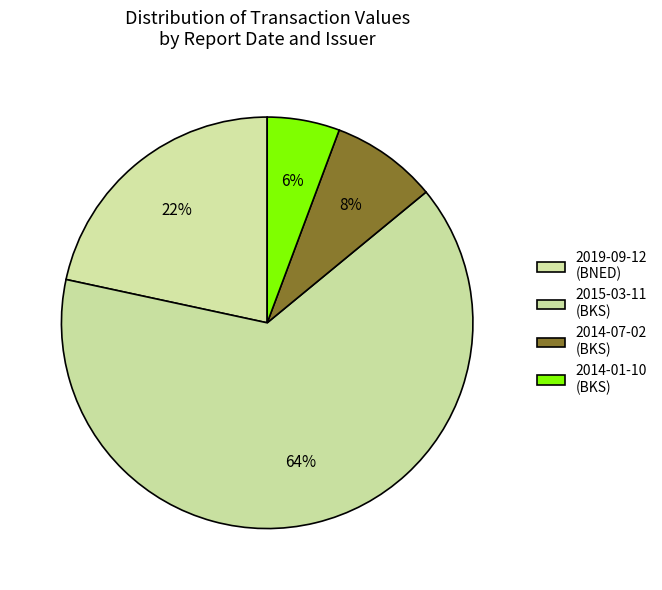

How many slices are in this pie chart?

4